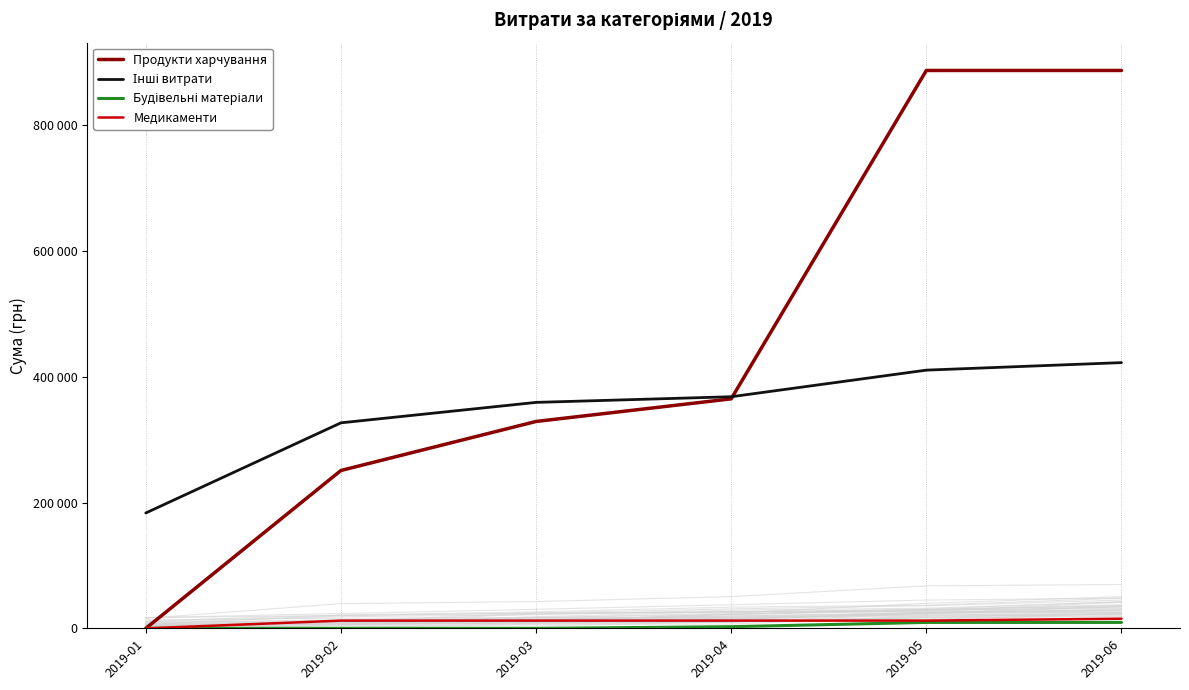

How many data points in Будівельні матеріали are above 2679?

2